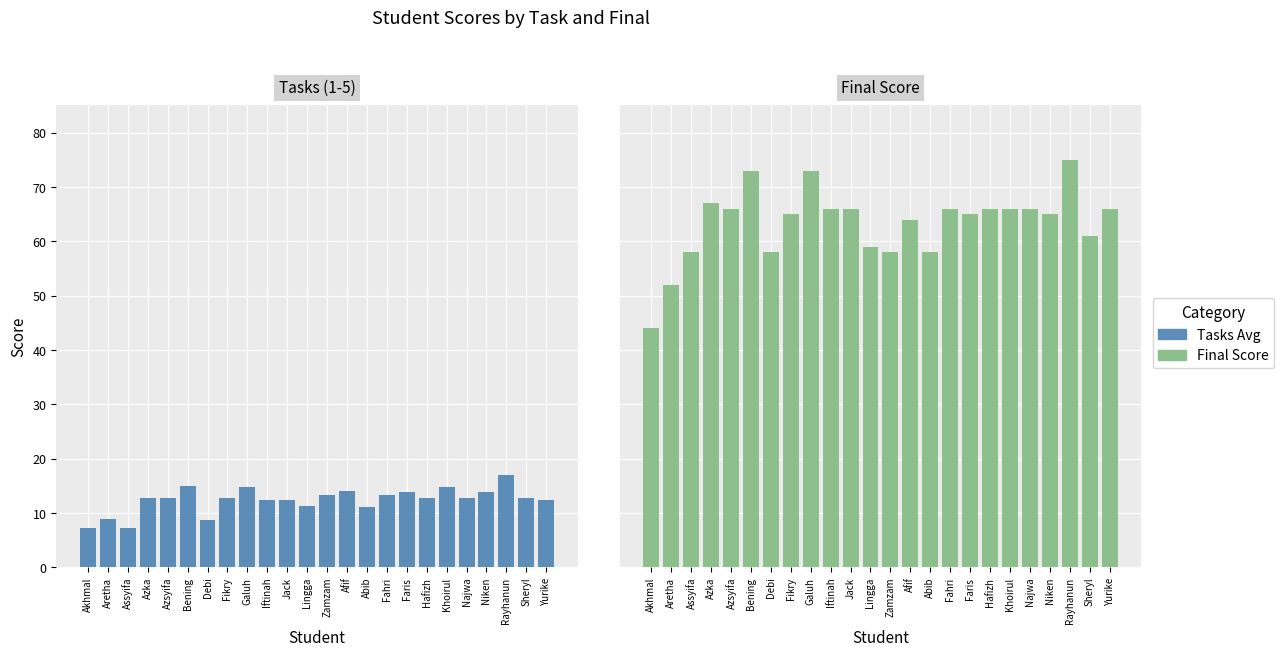

At which label does Tasks Avg first exceed 12?

Azka